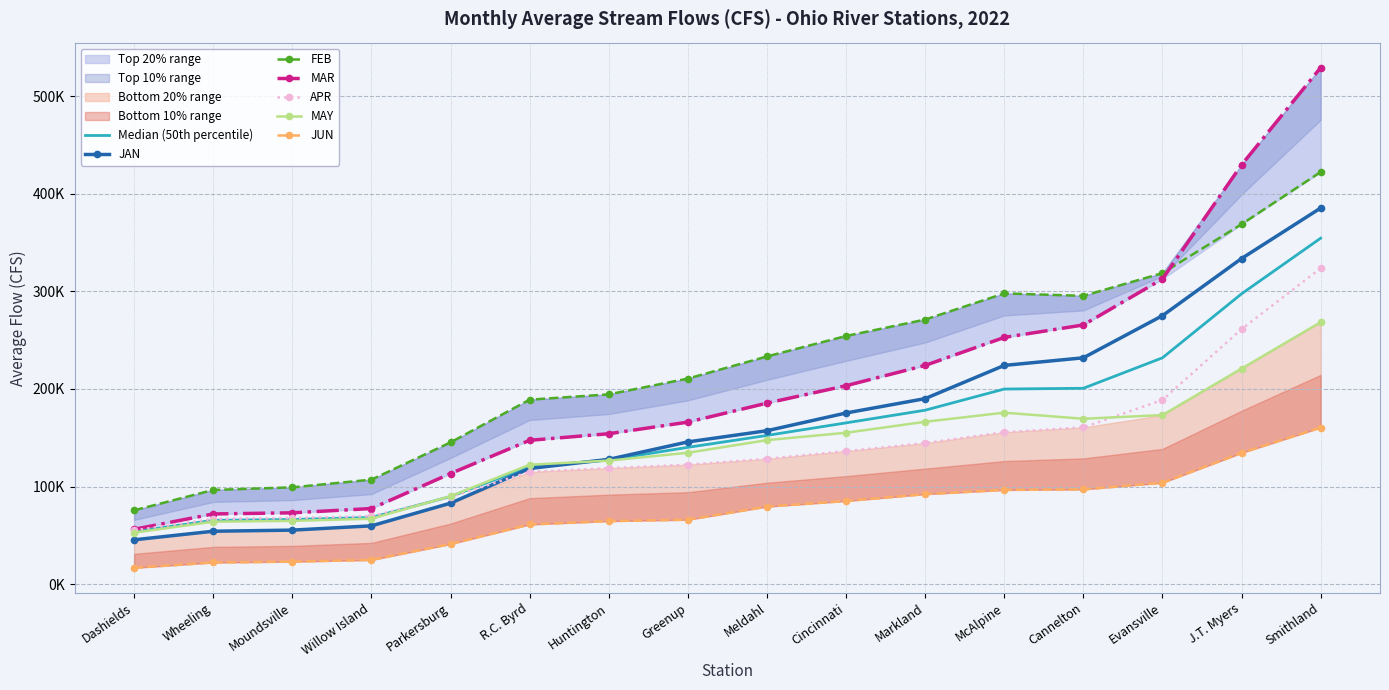

At which label does MAY reach its minimum?

Dashields